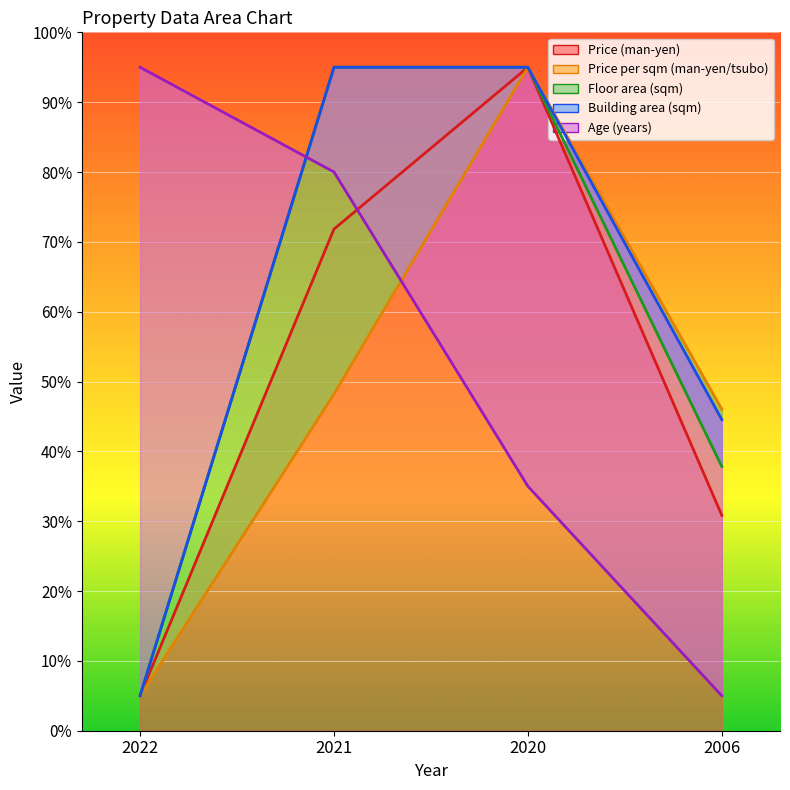

Is it true that Price per sqm (man-yen/tsubo) equals 81.5 at 2021?

False